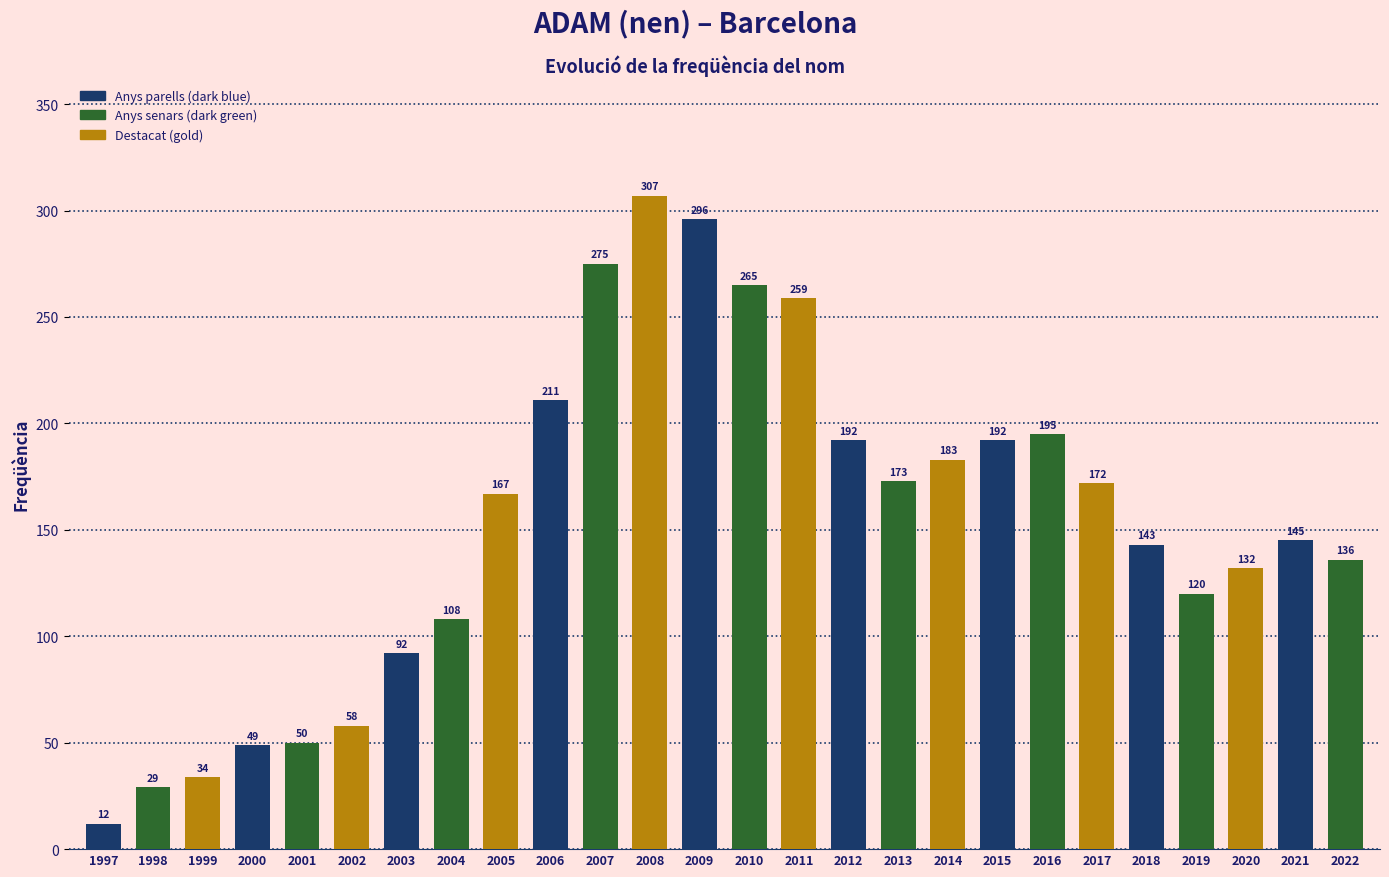

How many data points are less than 167?

13